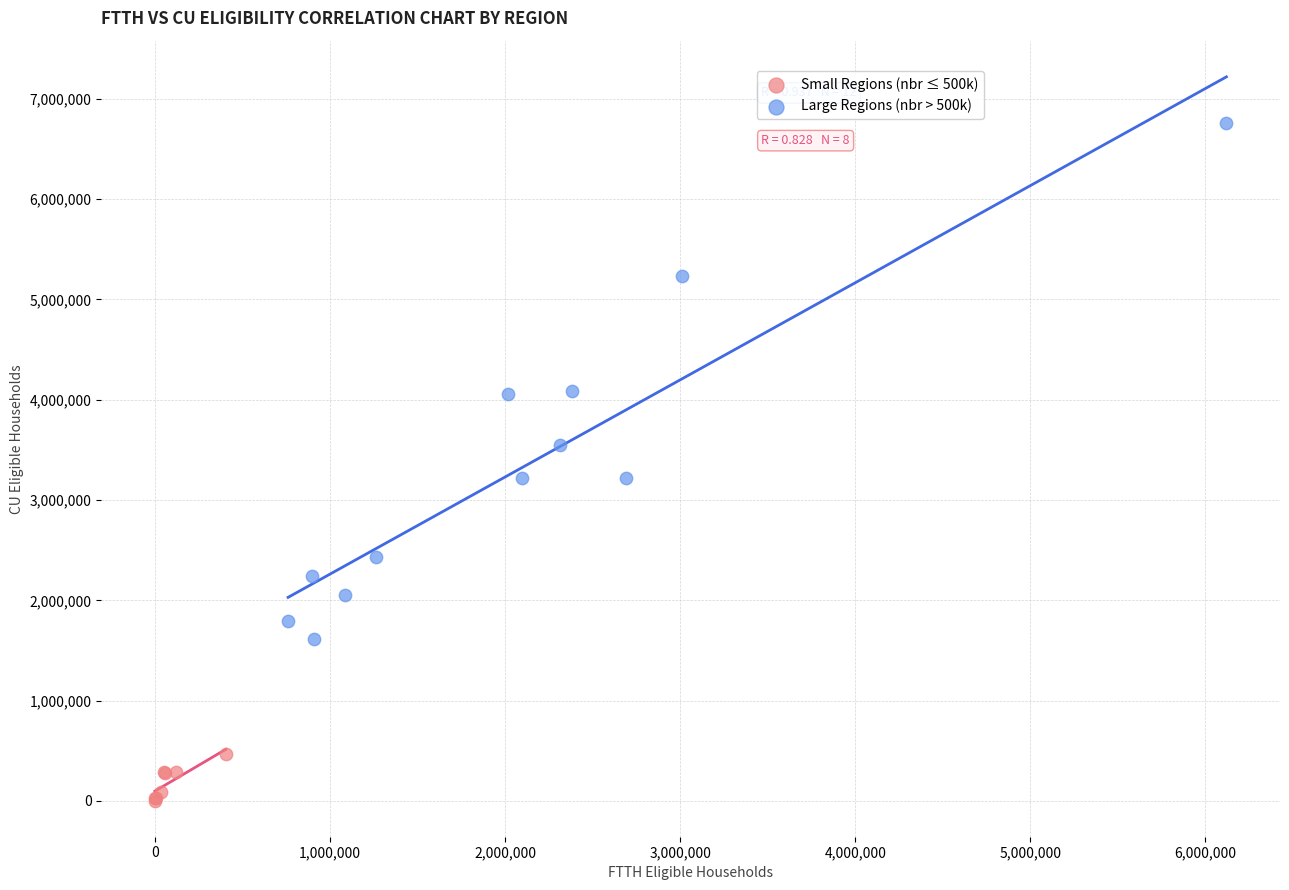

Which series reaches the minimum Y coordinate?

Small Regions (nbr ≤ 500k)